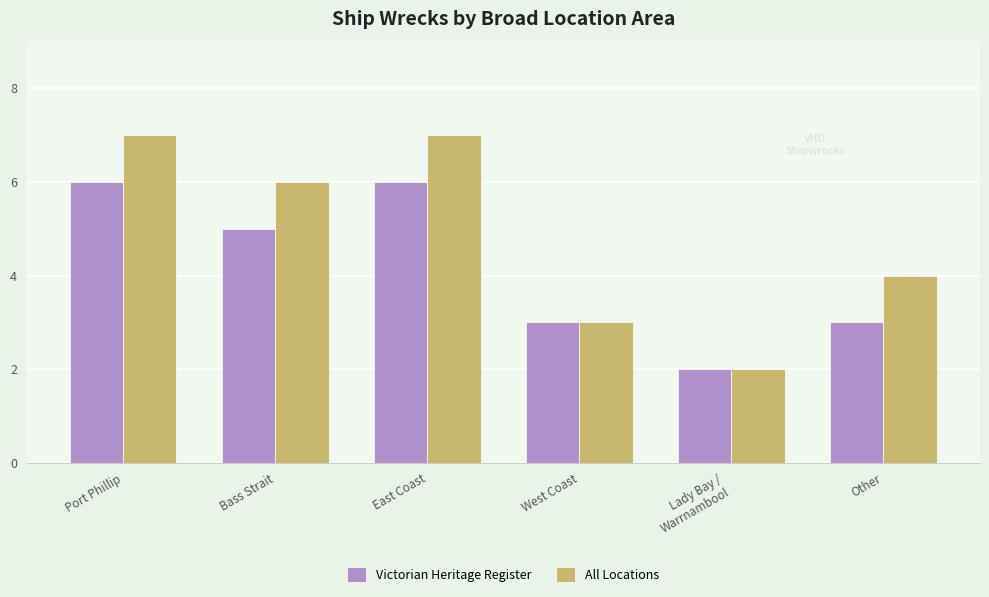

The value of All Locations at Bass Strait is 6. True or false?

True